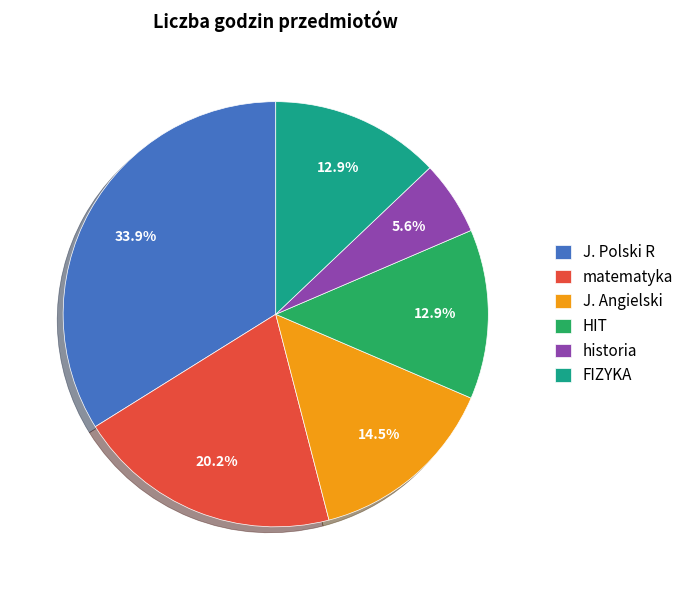

Which category has the biggest portion of the pie?

J. Polski R